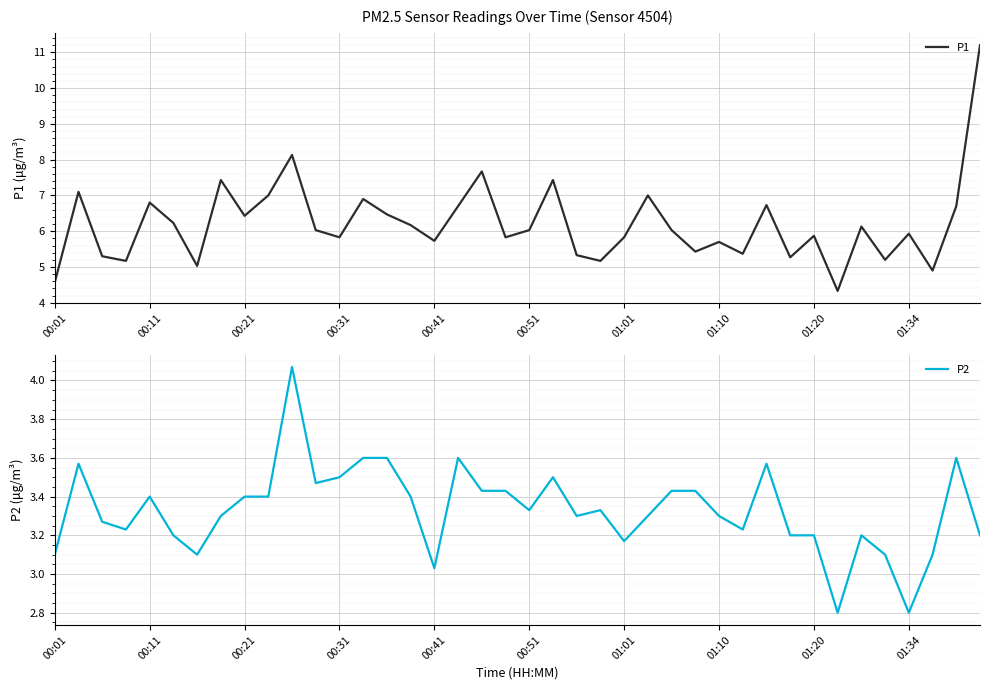

Is it true that P1 equals 9.6 at 38?

False